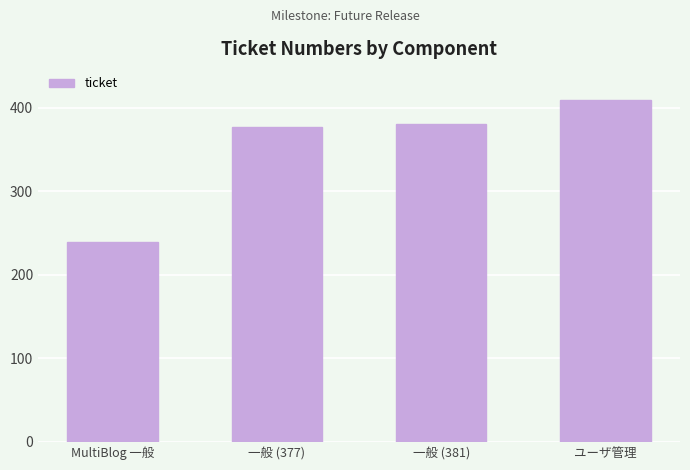

What value does the data have at MultiBlog 一般?

239